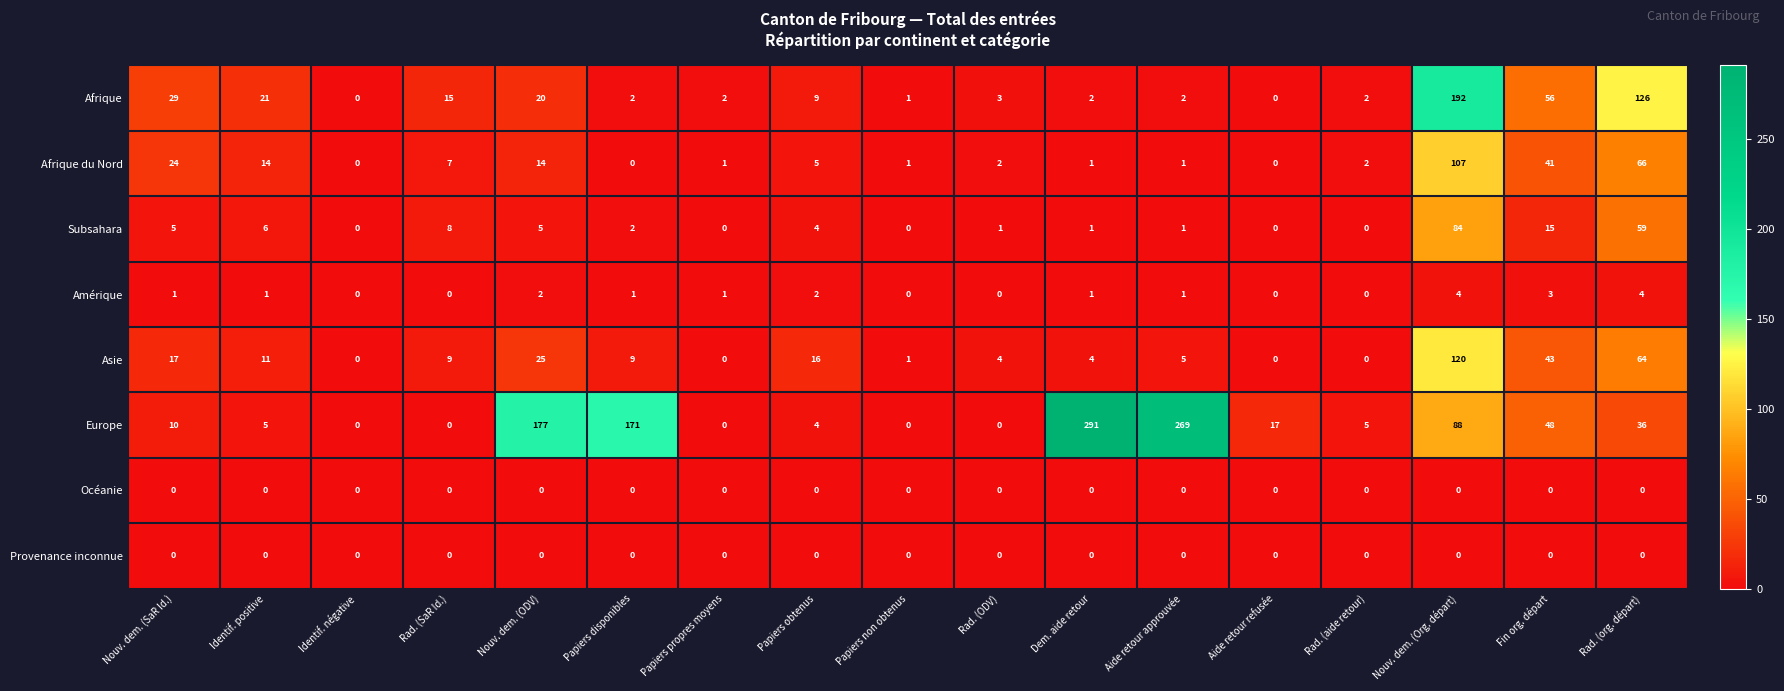

What is the sum of all Afrique values?

482